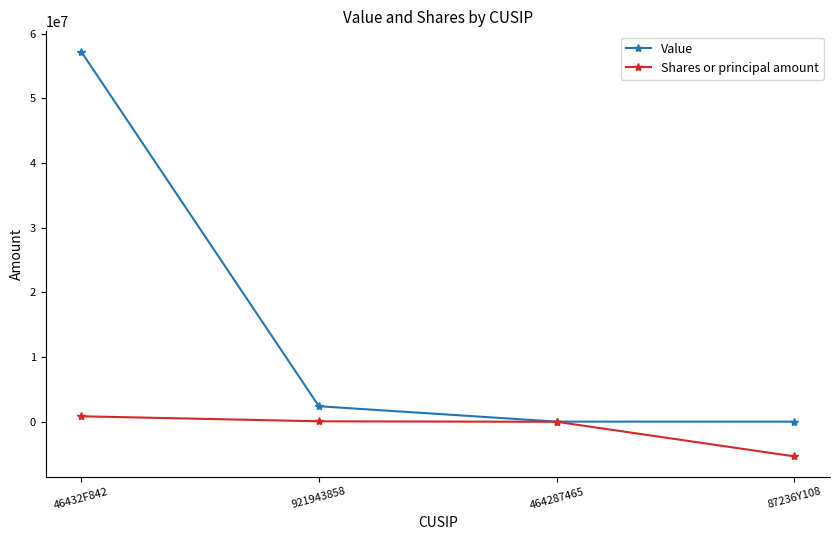

How many data points does each series have?

4